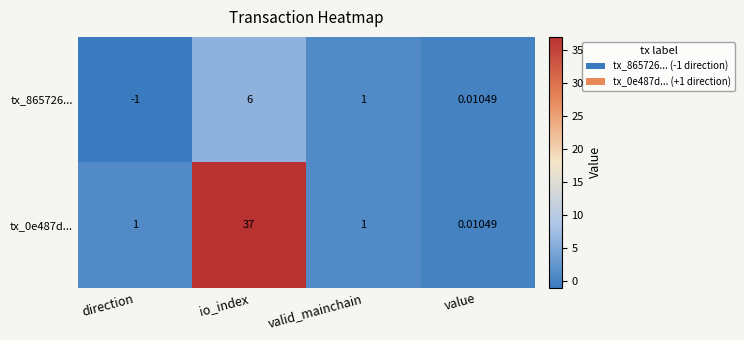

At which category is the sum across all series the highest?

io_index